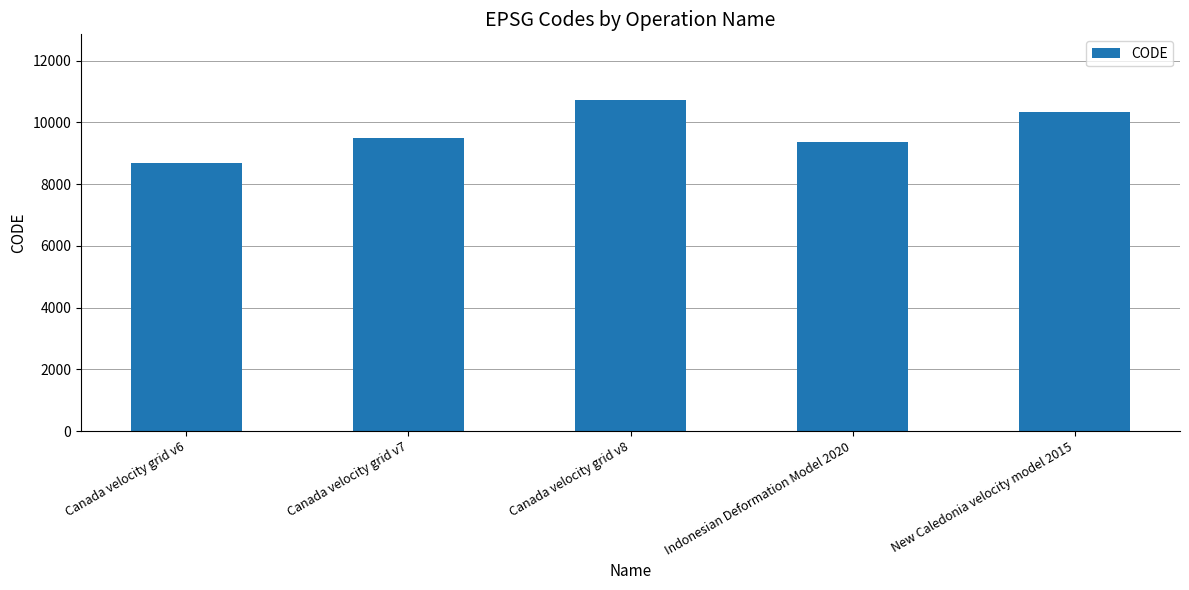

List the labels in order of value, smallest first.

Canada velocity grid v6, Indonesian Deformation Model 2020, Canada velocity grid v7, New Caledonia velocity model 2015, Canada velocity grid v8